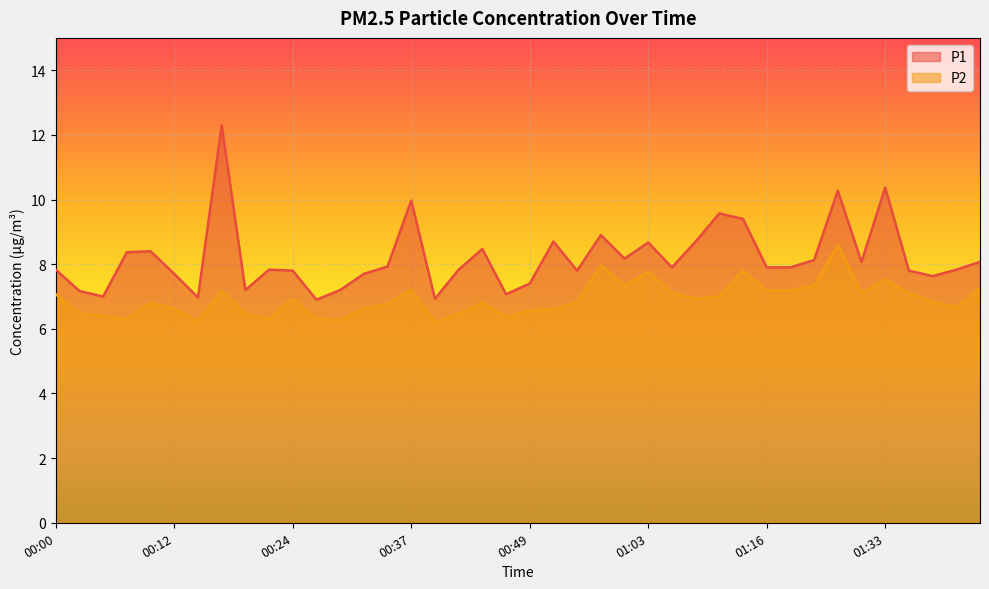

What is the difference between the P2 values at 01:11 and 00:34?

0.2